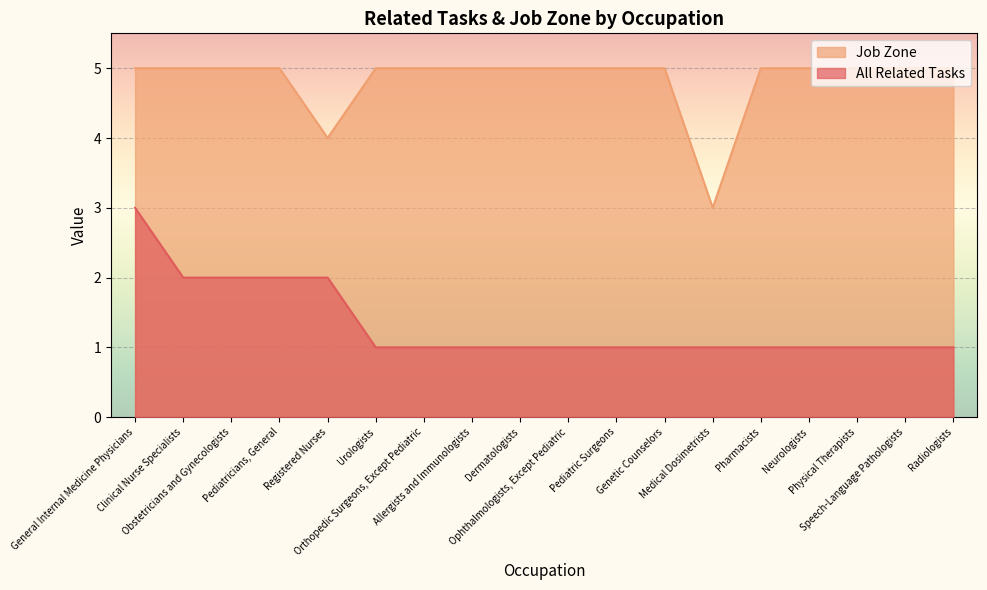

The value of All Related Tasks at Neurologists is 1. True or false?

True